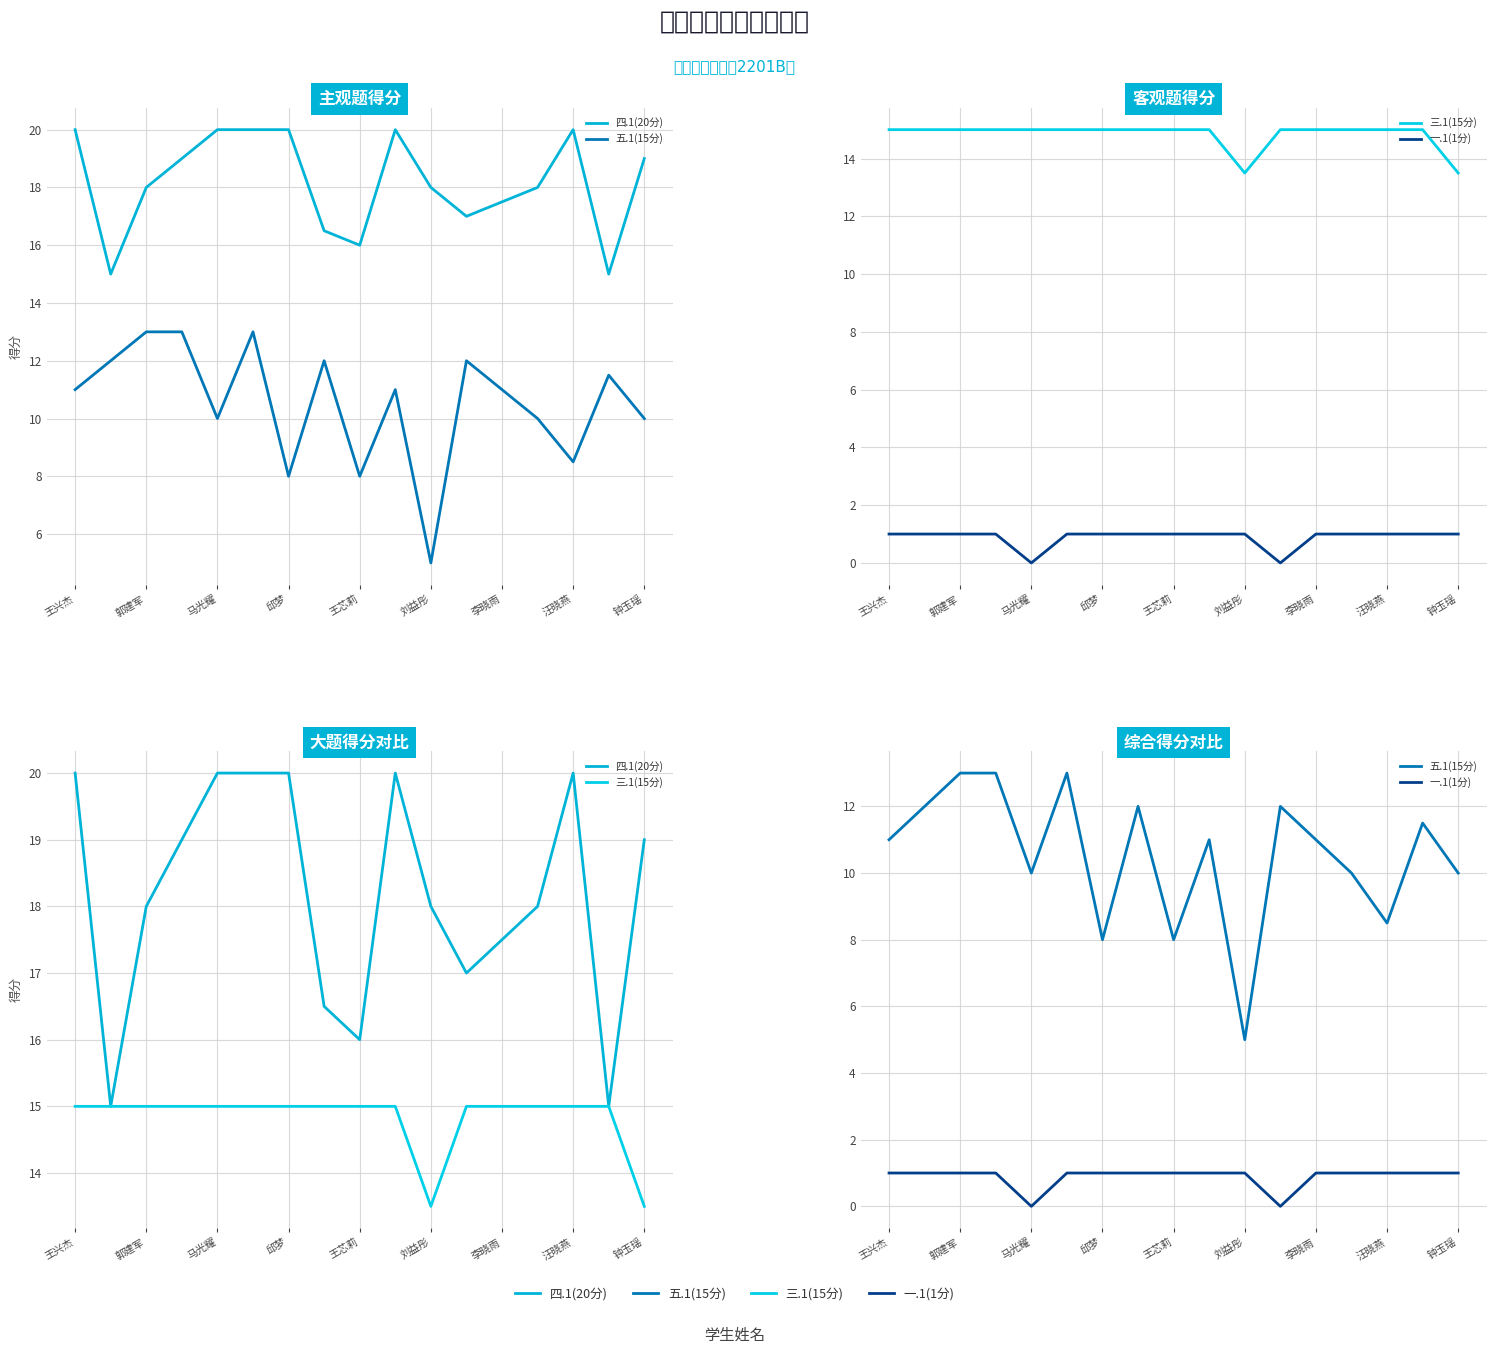

What are all the series names shown in the legend?

四.1(20分), 五.1(15分), 三.1(15分), 一.1(1分)